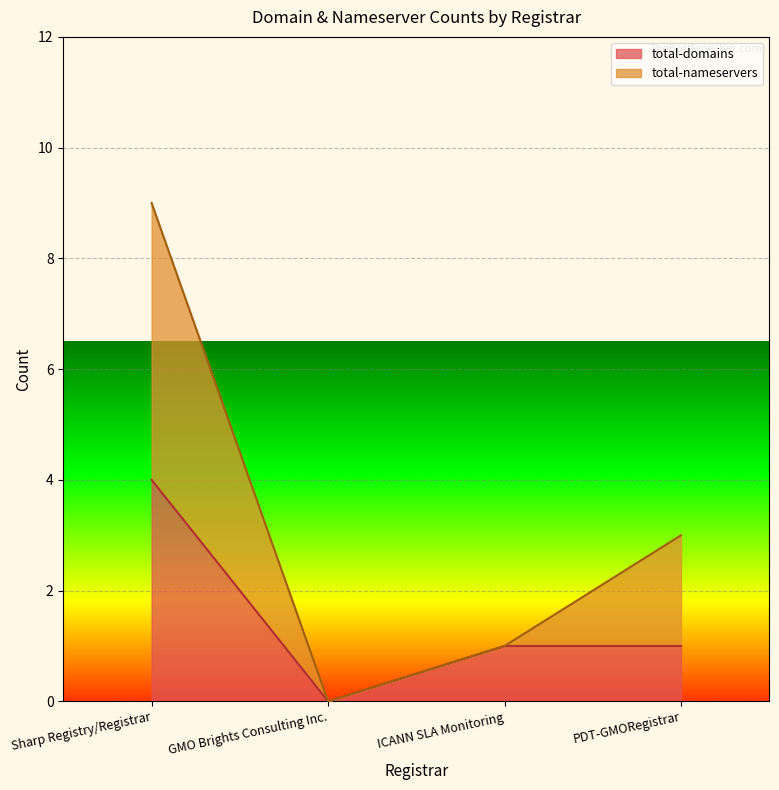

How many values in the total-nameservers series are below 3?

2